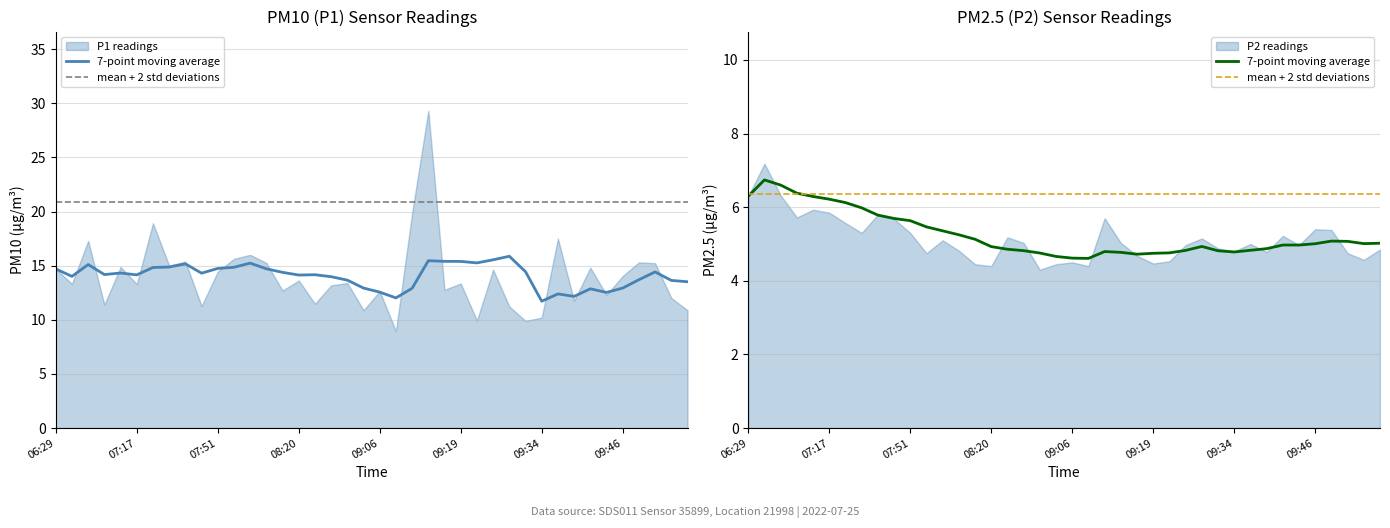

What position from the right is 09:14?

17